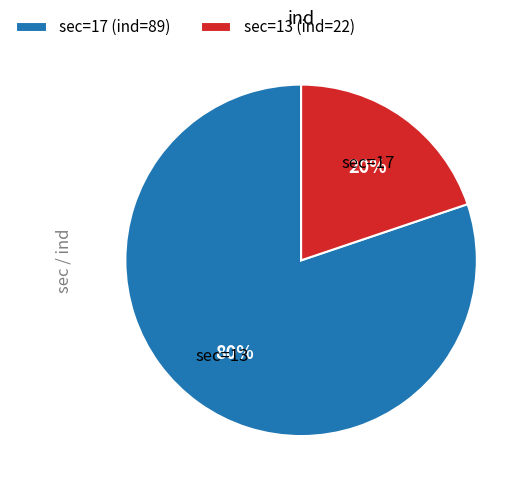

What is the ratio of the value at sec=13 (ind=22) to the value at sec=17 (ind=89)?

0.2